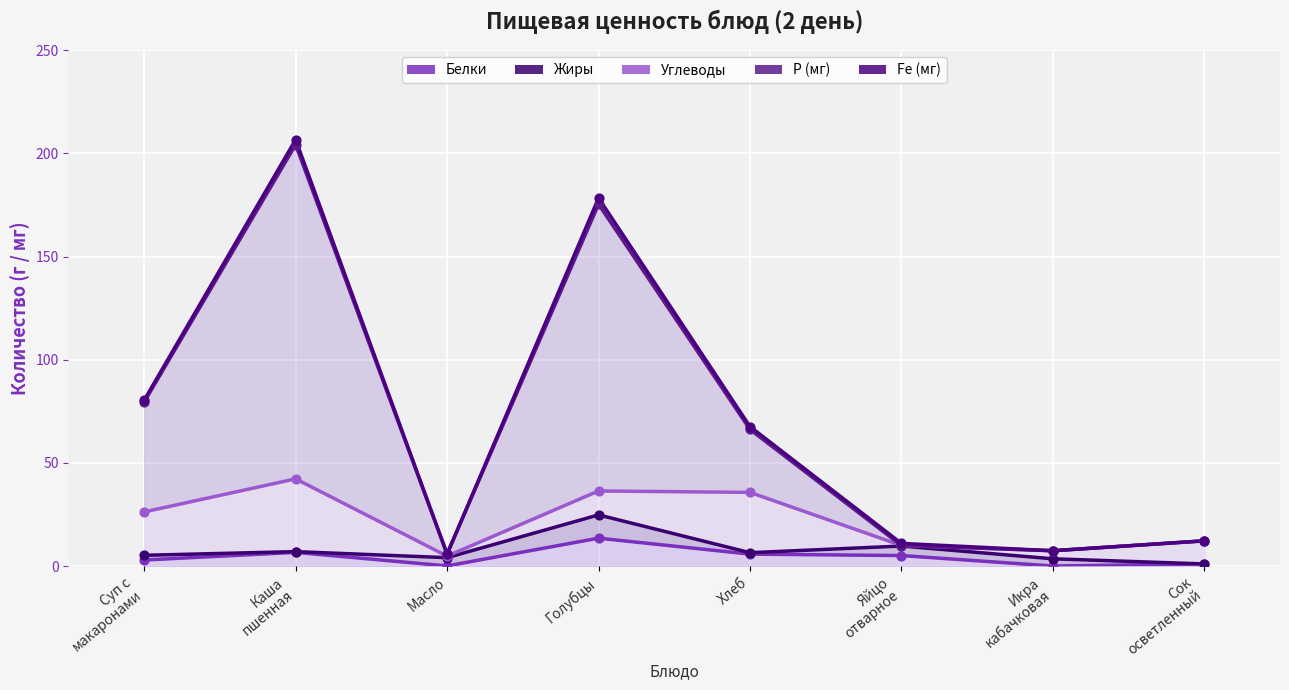

Which series contains the highest Y value?

Р (мг)